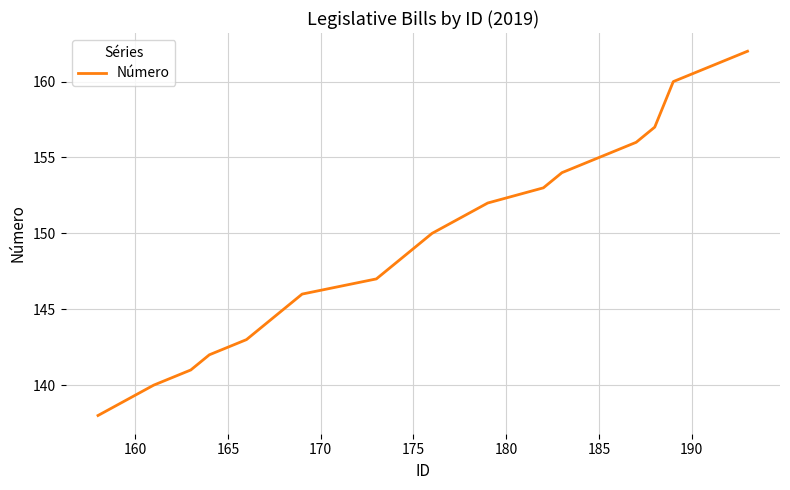

What is the maximum value shown in the chart?

162